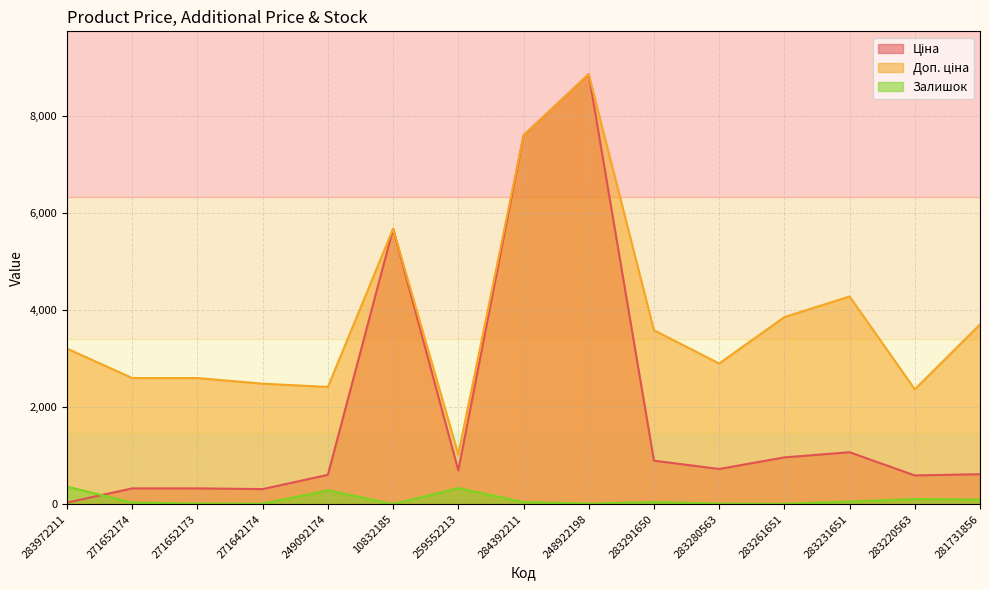

Which series has the widest spread of values?

Ціна